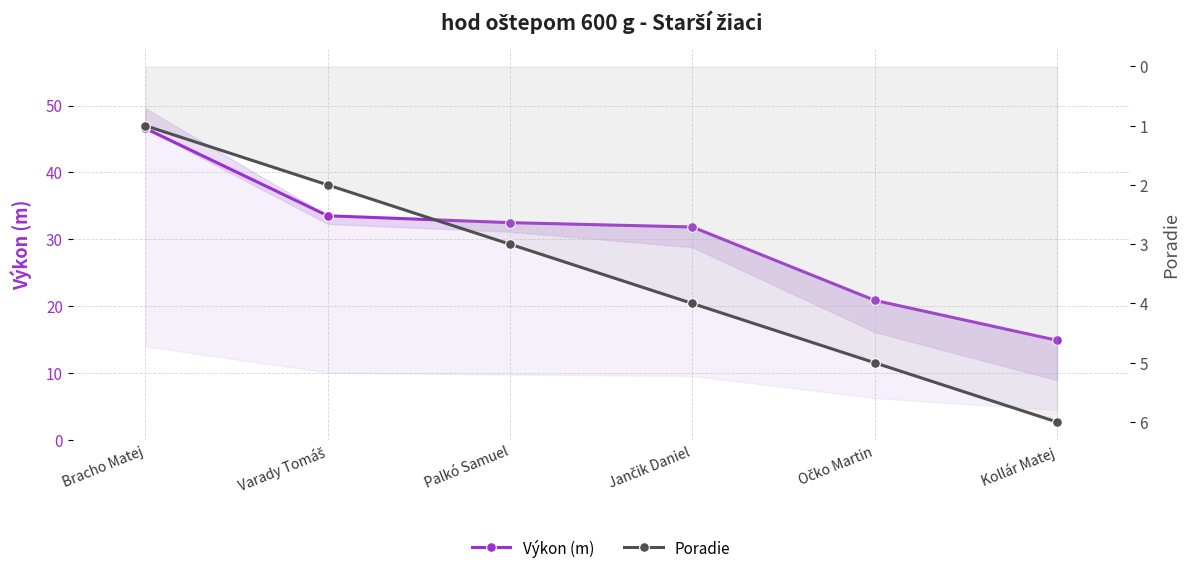

True or false: Poradie and Výkon (m) intersect in this chart.

False